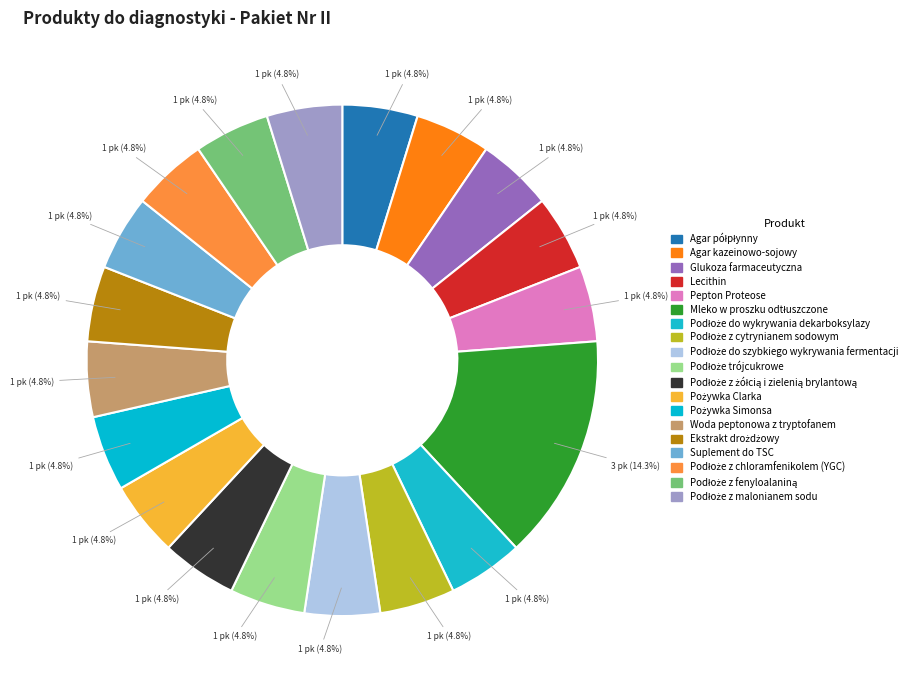

Which category has the smallest portion of the pie?

Agar półpłynny